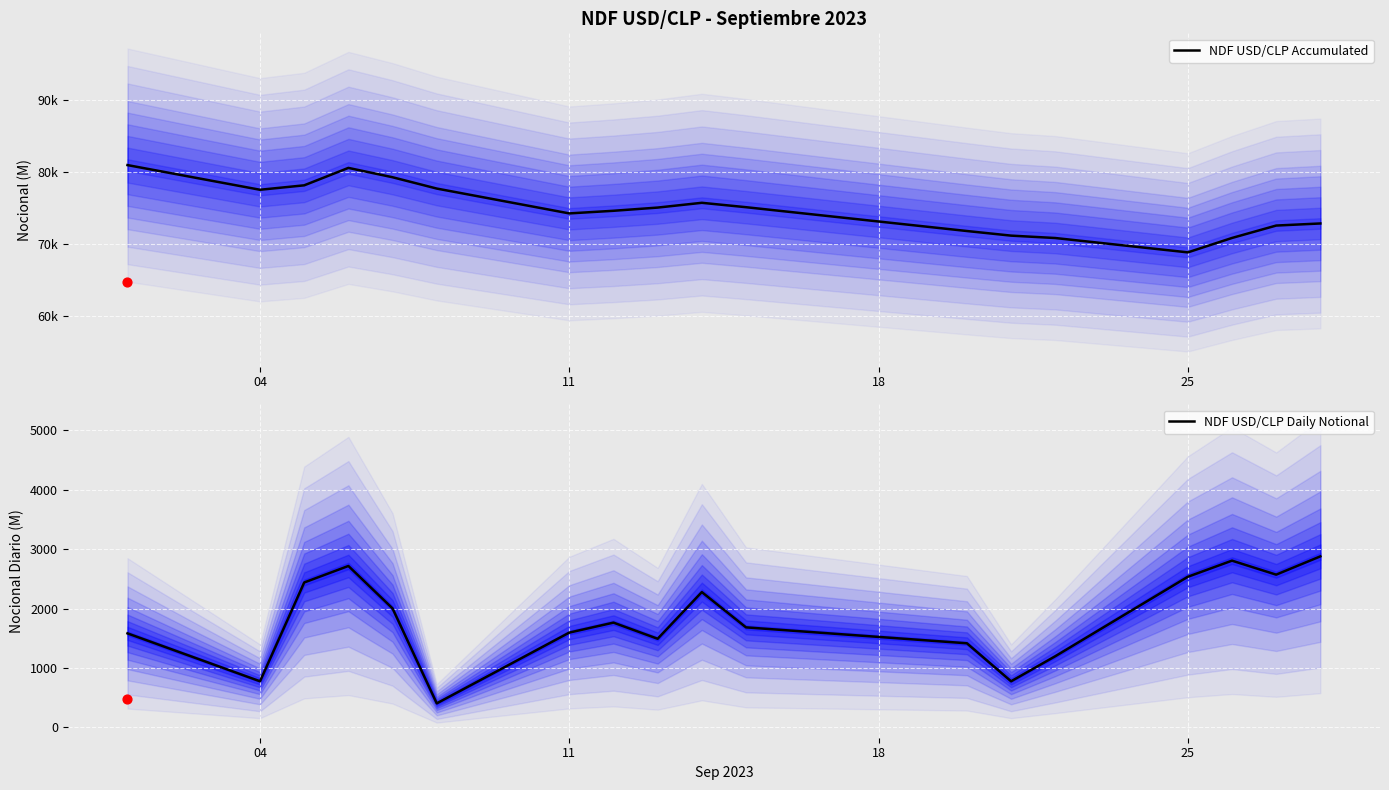

At how many categories does at least one series exceed 14235?

18